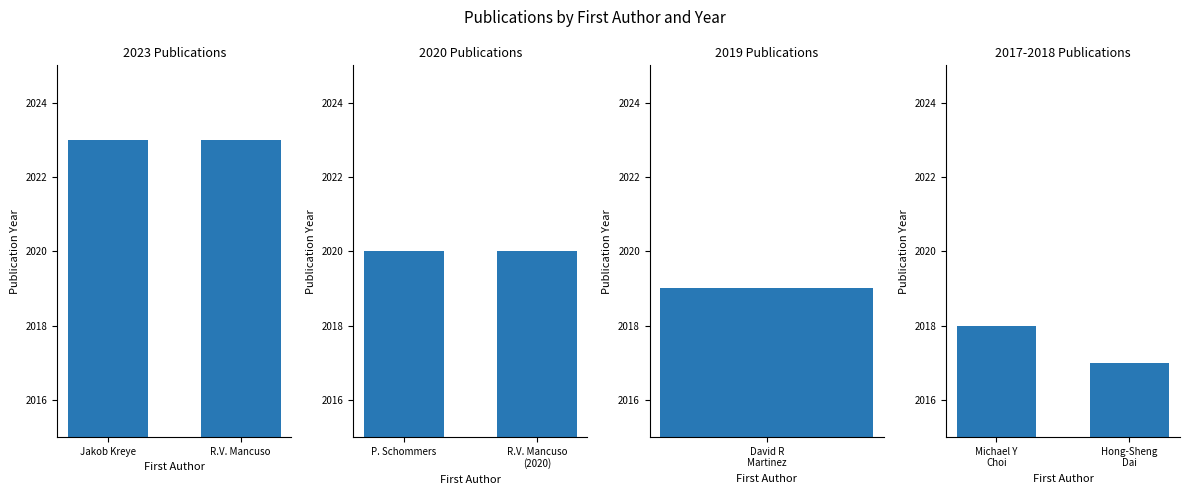

Are the bars grouped side by side (vs. stacked)?

Yes